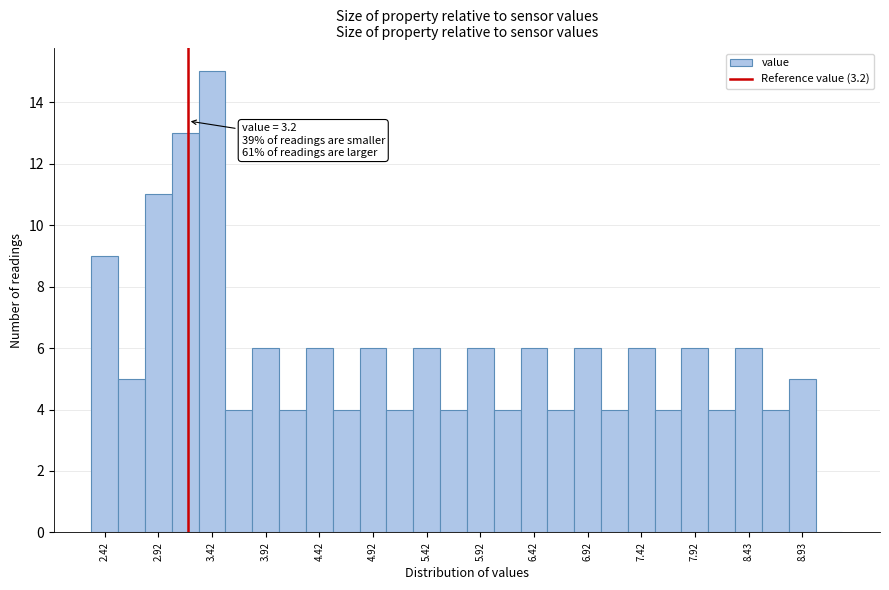

Over which range of the x-axis is the bar tallest?

3.30 to 3.55